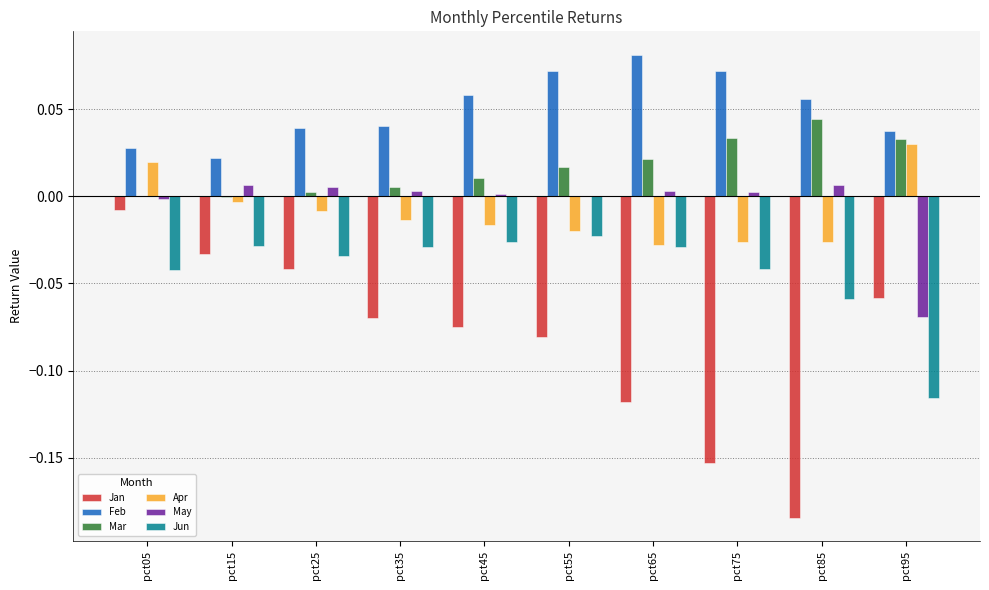

The Jun series shows -0.0 at pct15. True or false?

True